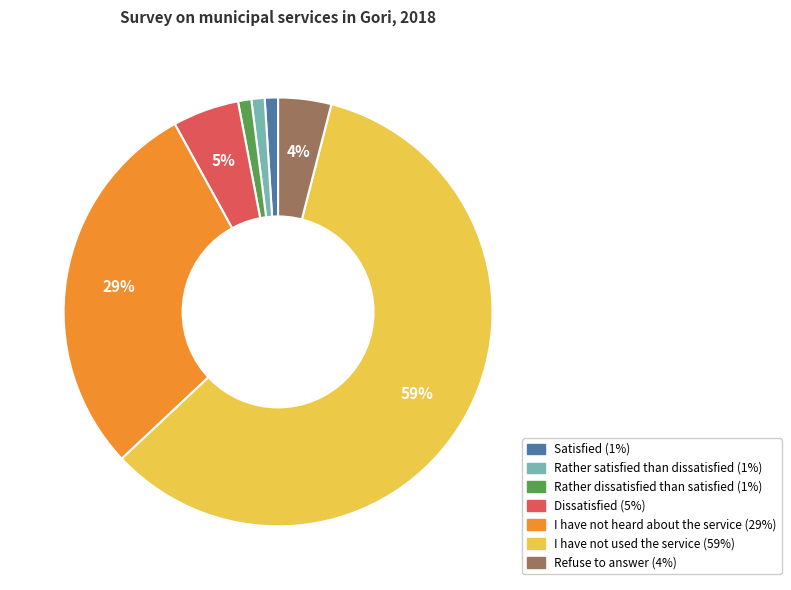

Does any single category account for the majority?

Yes